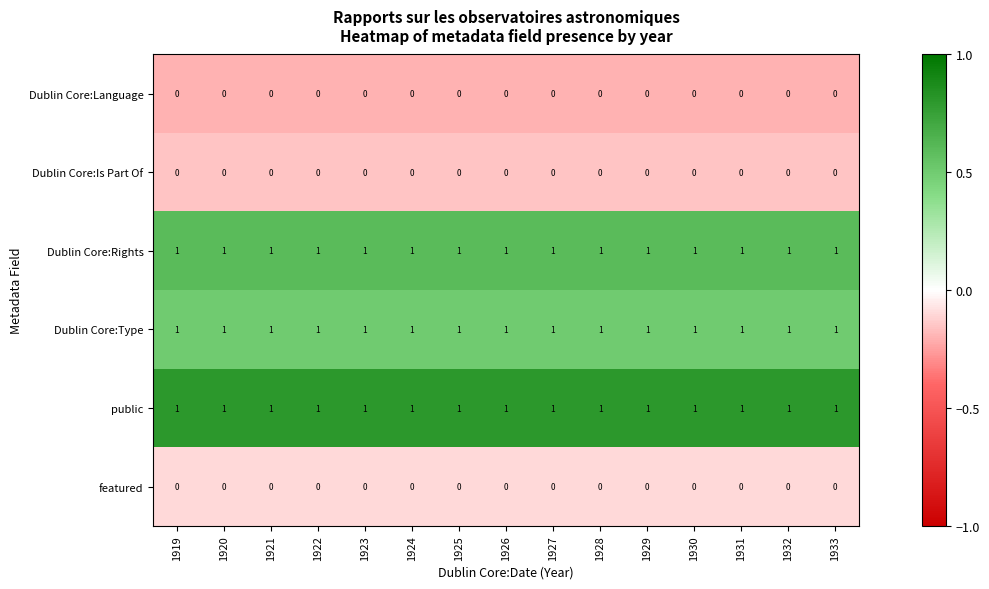

True or false: public has a value of 1 at 1926.

True